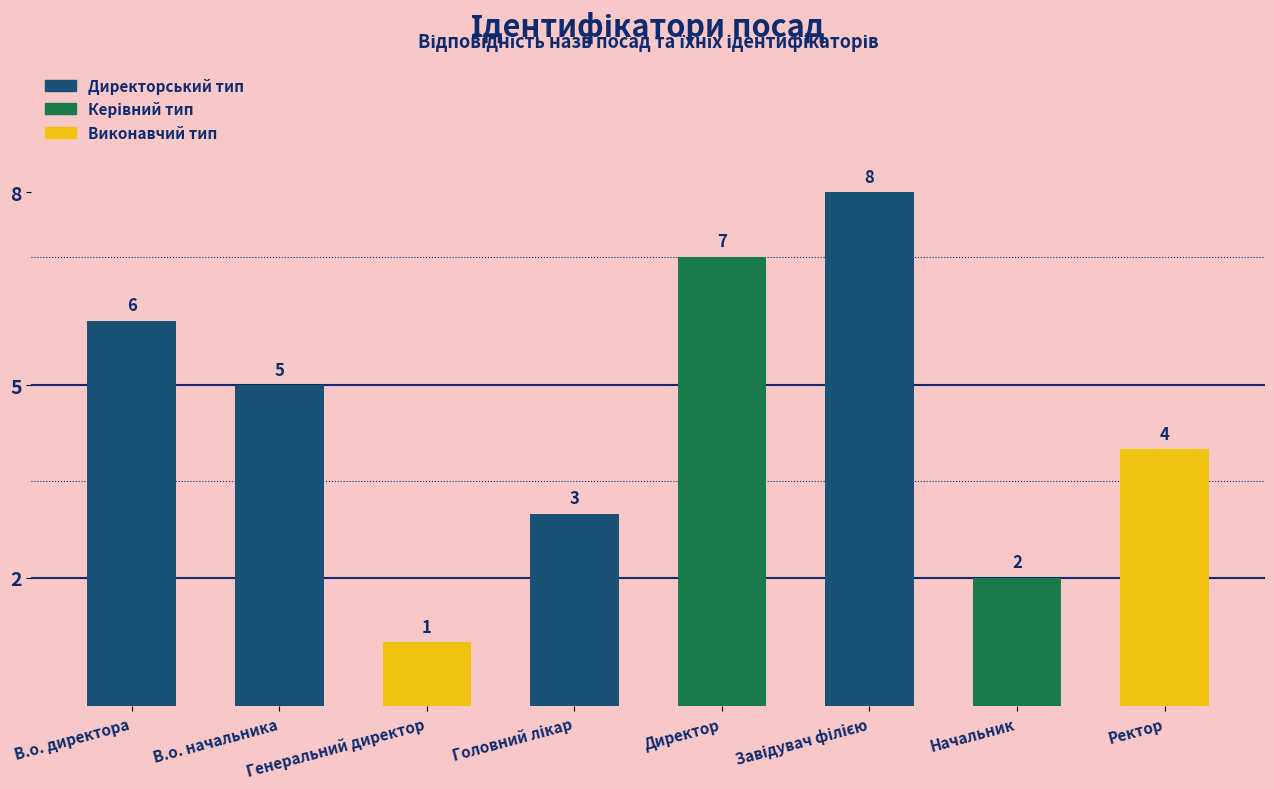

What is the sum of all values?

36